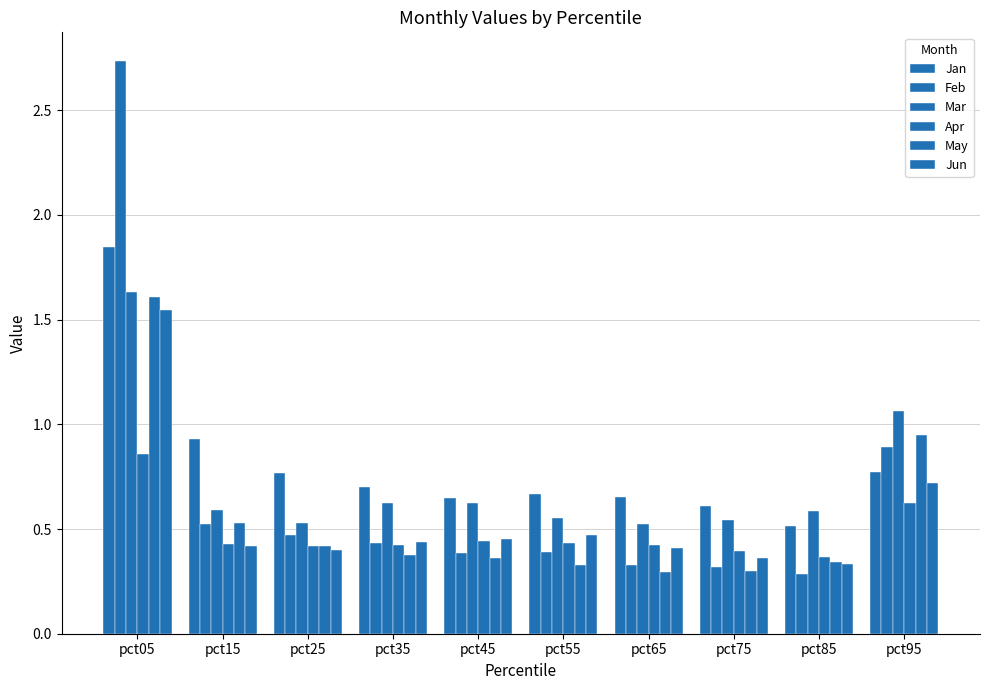

What is the approximate value of Apr at pct25?

0.4